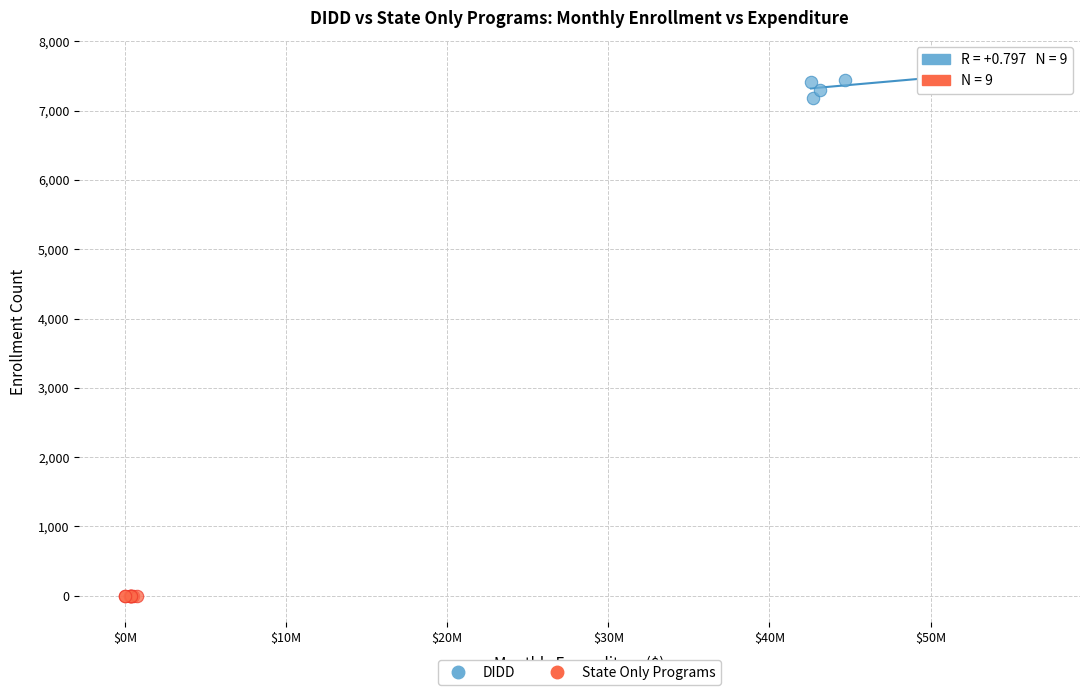

Which series reaches the minimum Y coordinate?

State Only Programs